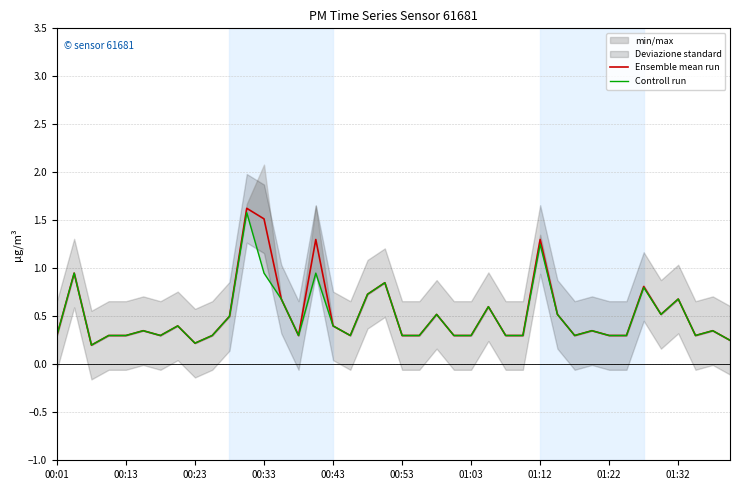

At 00:13, list the series in order from largest to smallest.

Ensemble mean run, Controll run